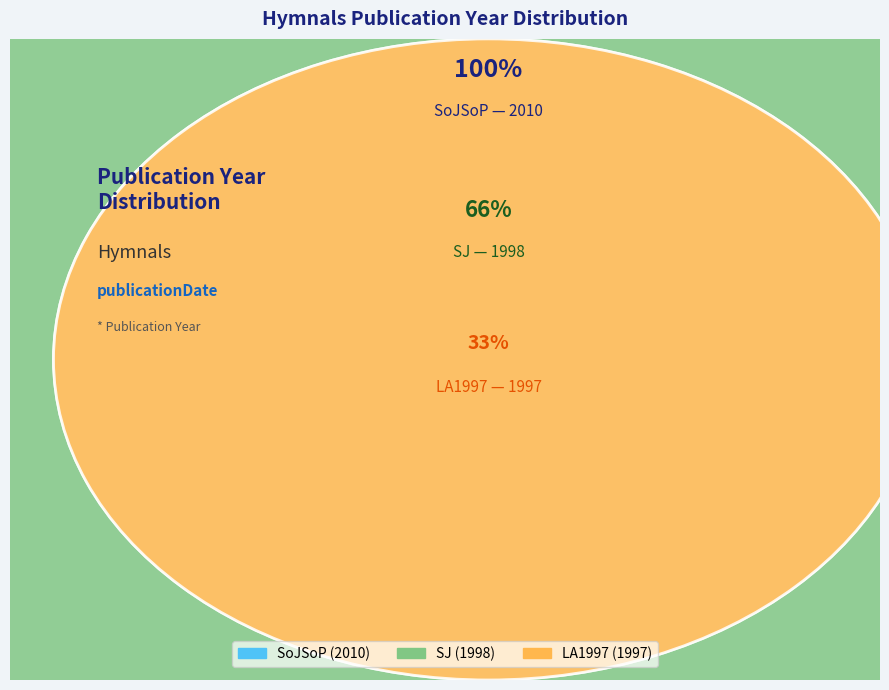

What is the change in value from SoJSoP to LA1997?

-13